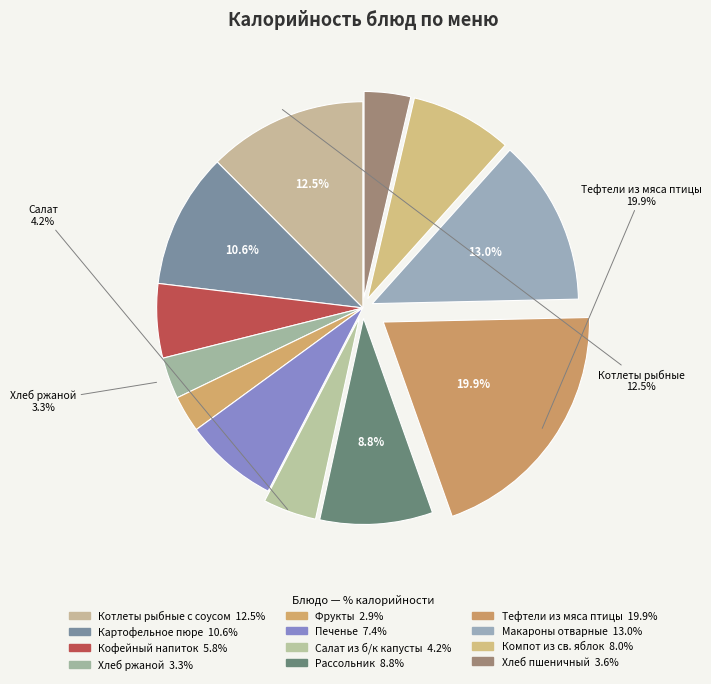

How much of the chart is everything except Котлеты рыбные с соусом?

87.5%